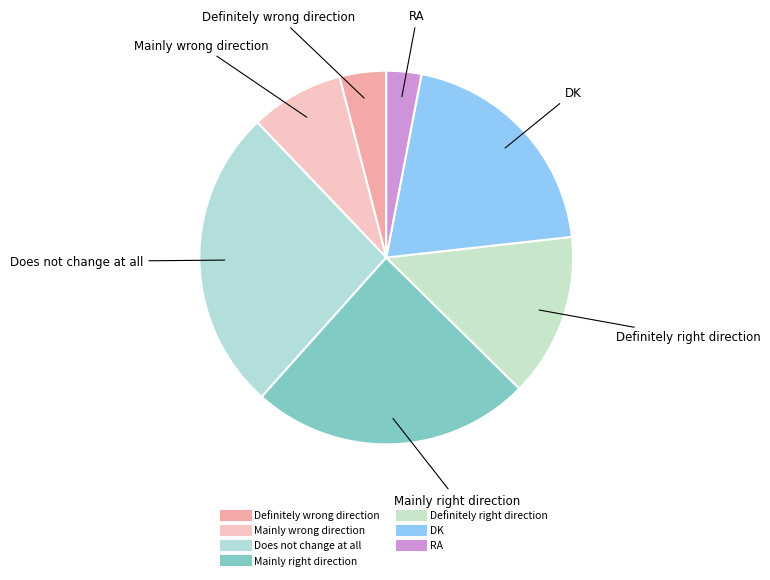

Does Mainly wrong direction represent more than half of the total?

No